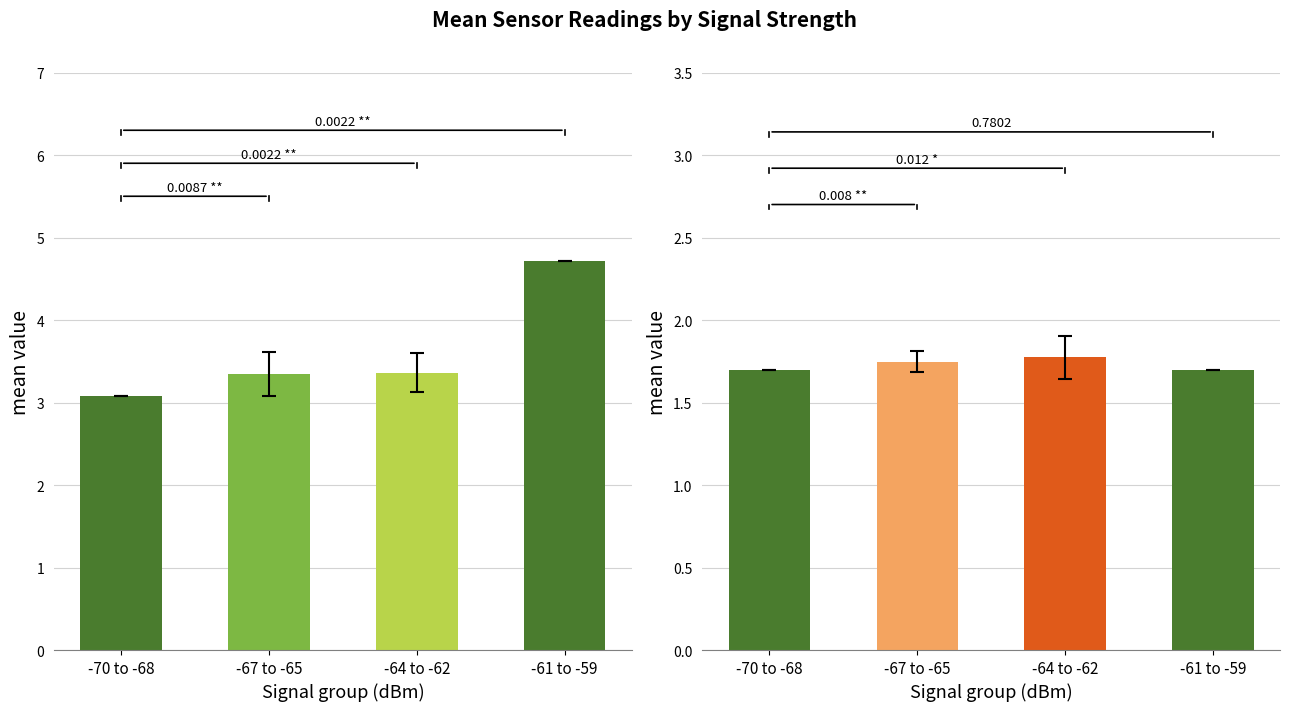

What is the spread (max minus min) of values at -64 to -62?

1.6